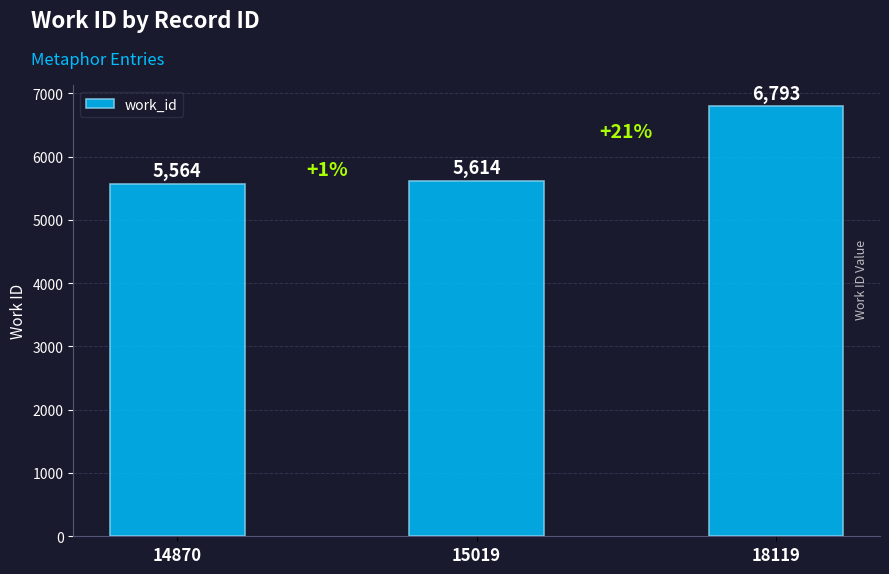

What is the ratio of the value at 14870 to the value at 15019?

1.0